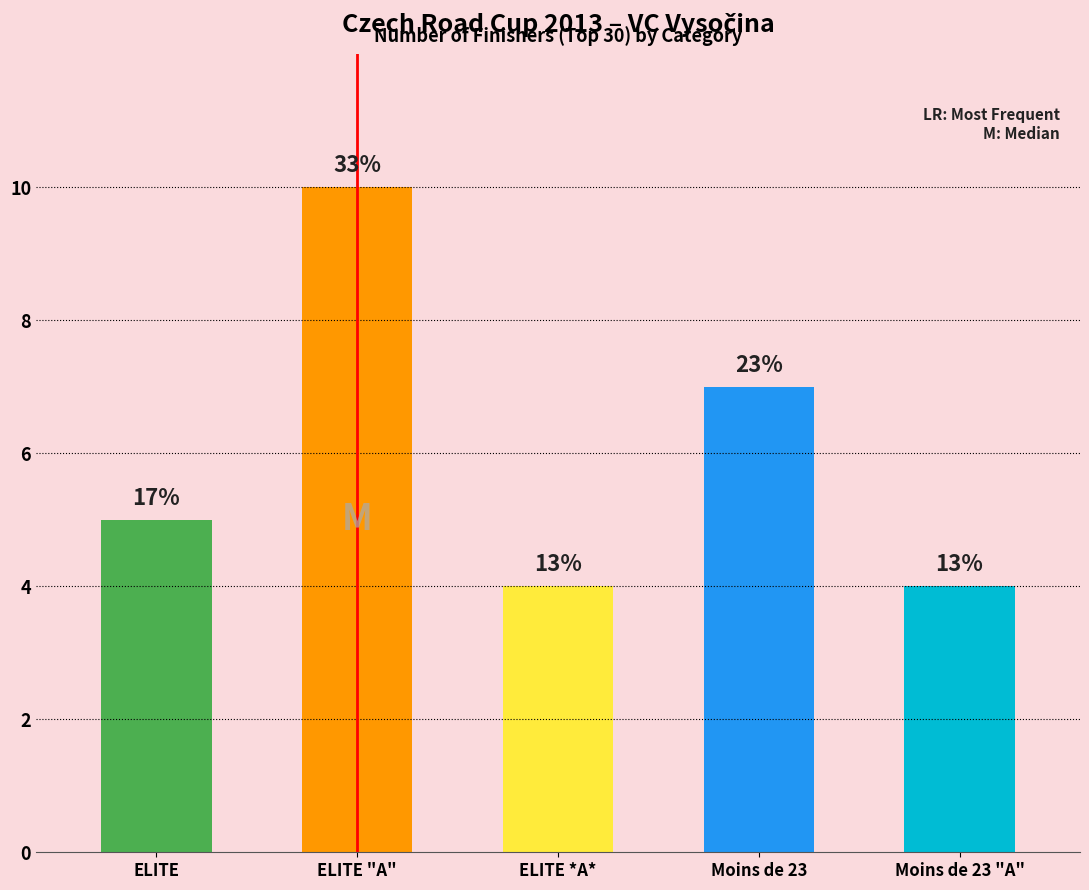

The chart shows a value of 10 at ELITE "A". True or false?

True